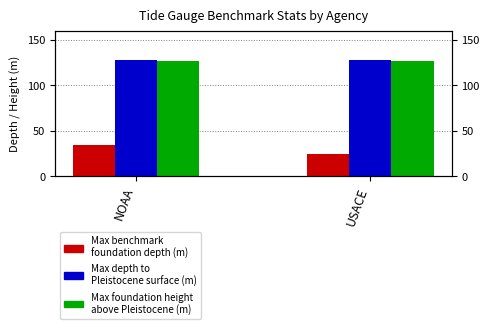

What is the value of the Max benchmark
foundation depth (m) bar at the 2nd from the left?

24.4